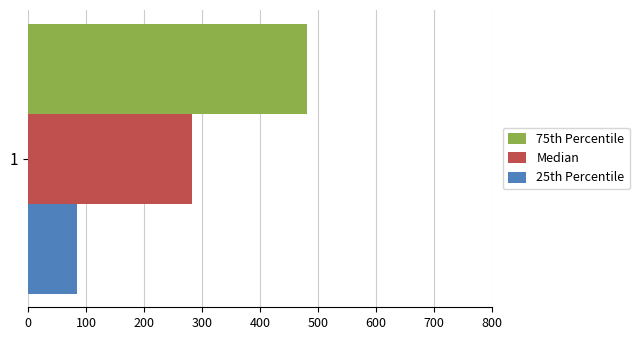

What is the minimum value shown in the chart?

84.0